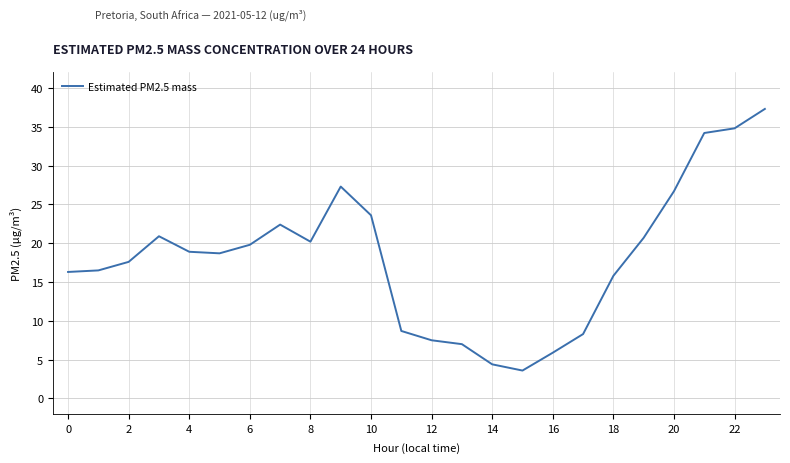

How many distinct data groups are displayed?

1